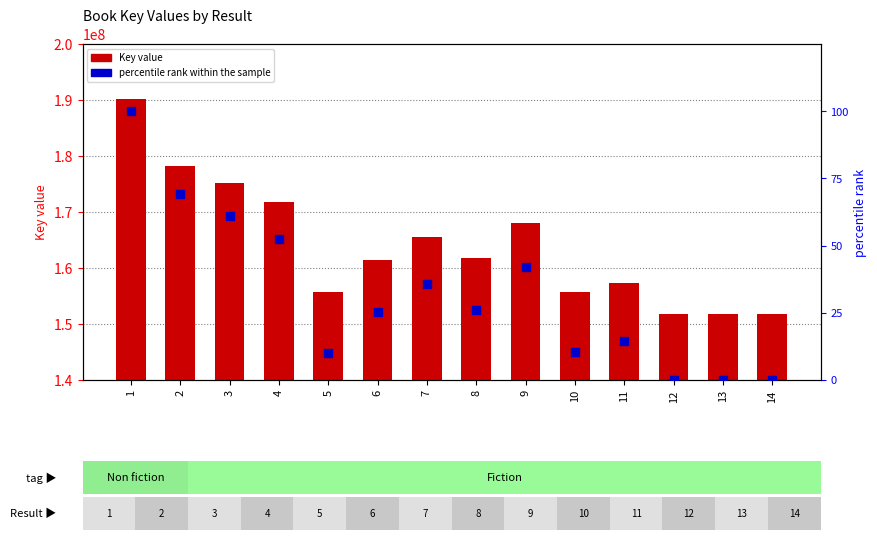

Which series reaches the minimum Y coordinate?

percentile rank within the sample